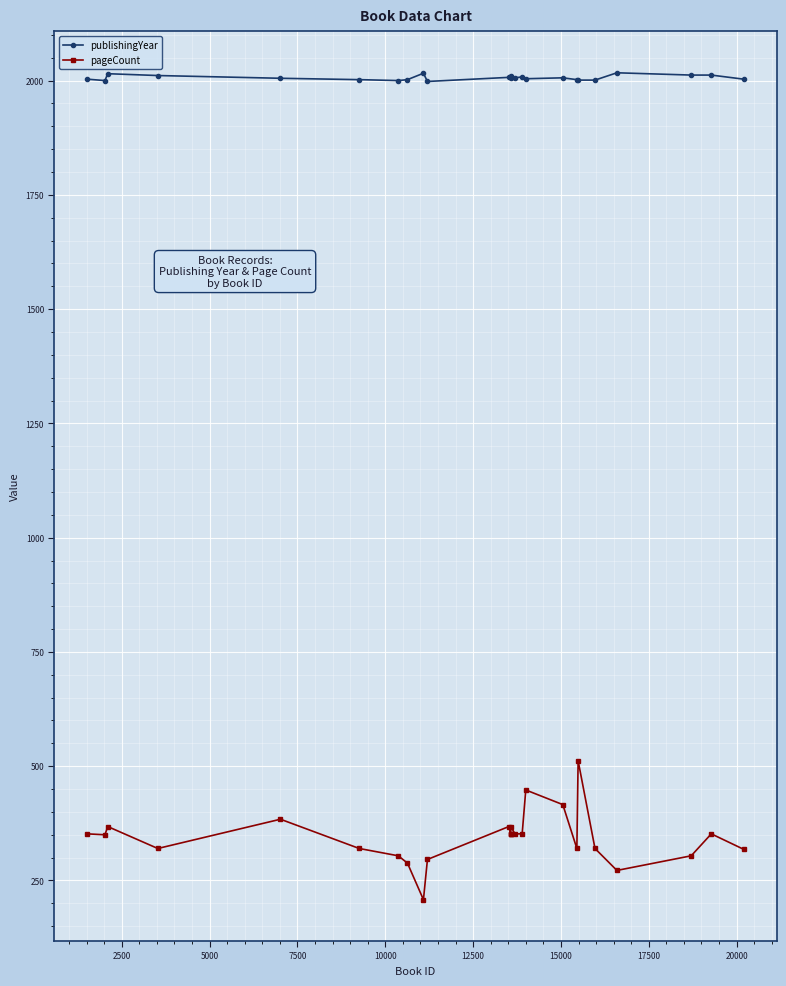

What is the lowest value of the pageCount series?

208